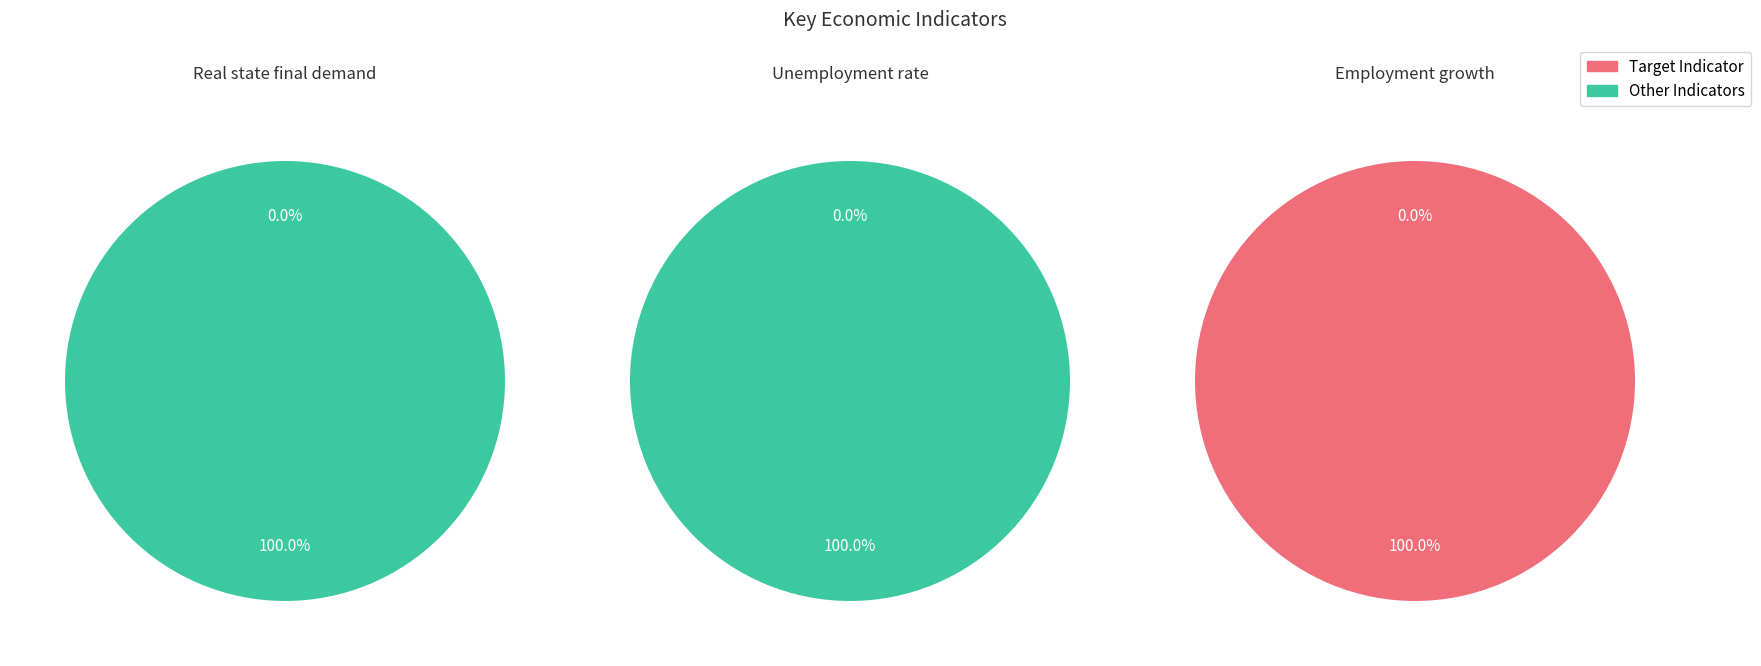

True or false: Unemployment rate accounts for 1% of the total.

False